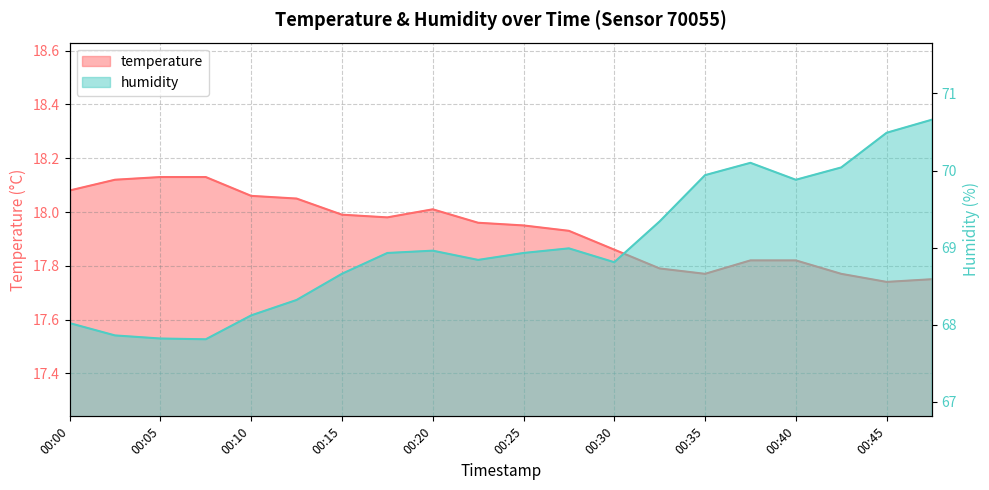

True or false: humidity has more than 1 interior local peaks.

True